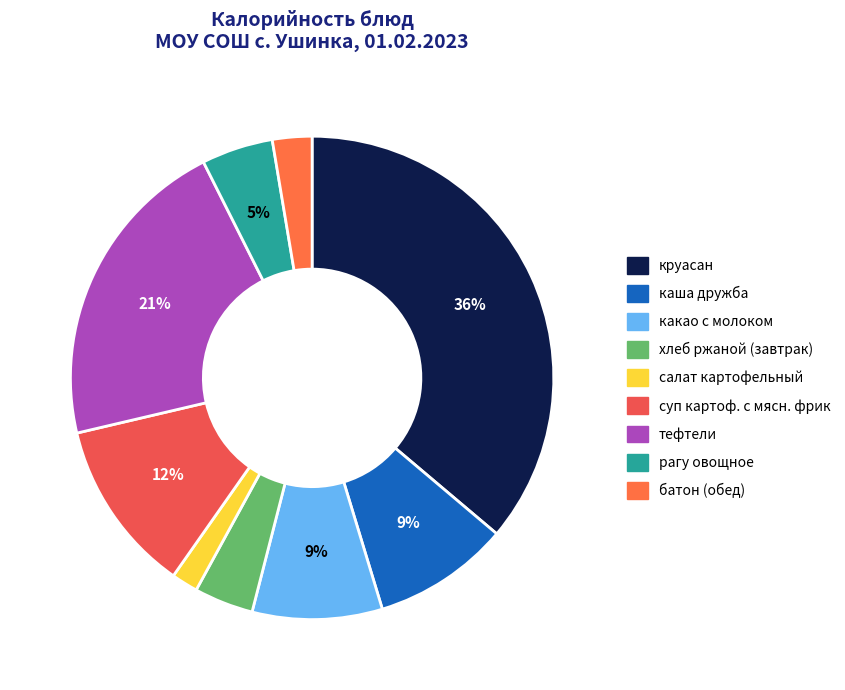

What is the change in value from каша дружба to суп картоф. с мясн. фрик?

+1.4